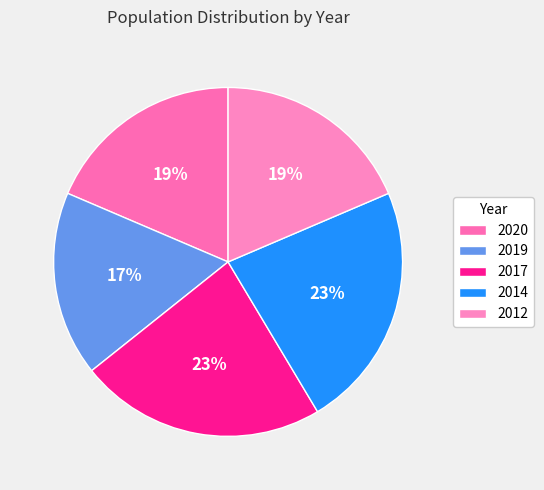

To the nearest percent, what percentage of the pie is 2012?

19%